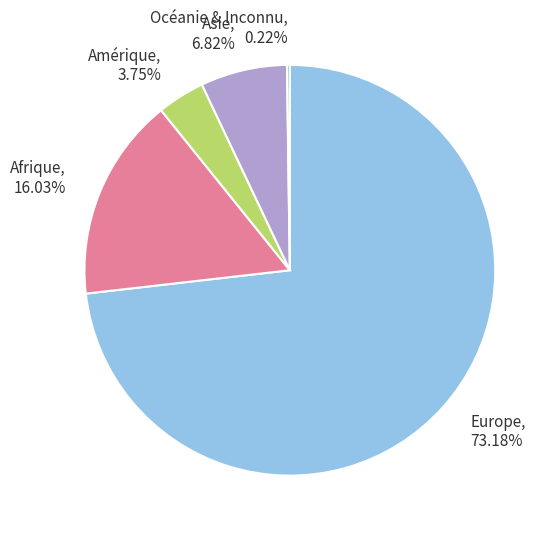

Is there a majority slice in this chart?

Yes